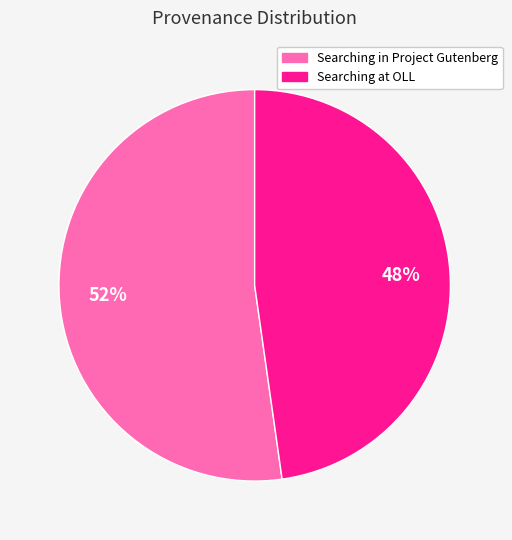

Is it true that Searching at OLL is 57% of the pie?

False